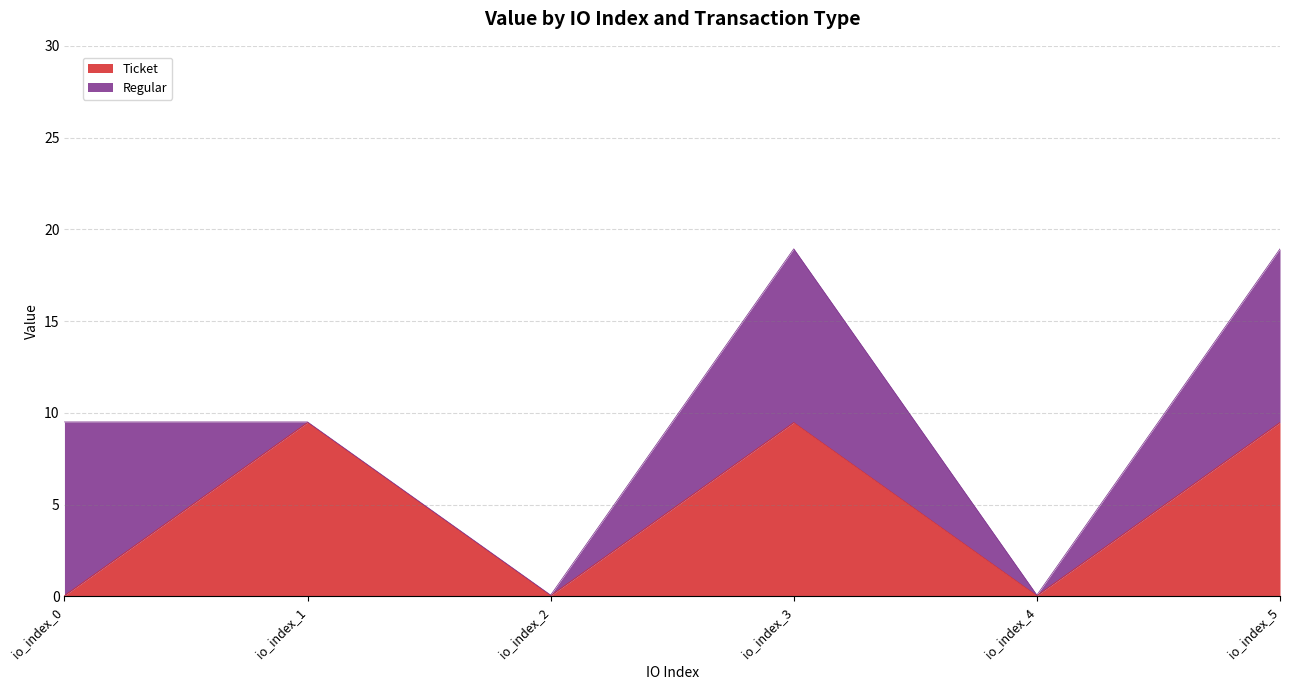

Reading left to right, what are all the values shown in this chart?

io_index_0=0.0	io_index_1=9.5	io_index_2=0.0	io_index_3=9.5	io_index_4=0.0	io_index_5=9.5